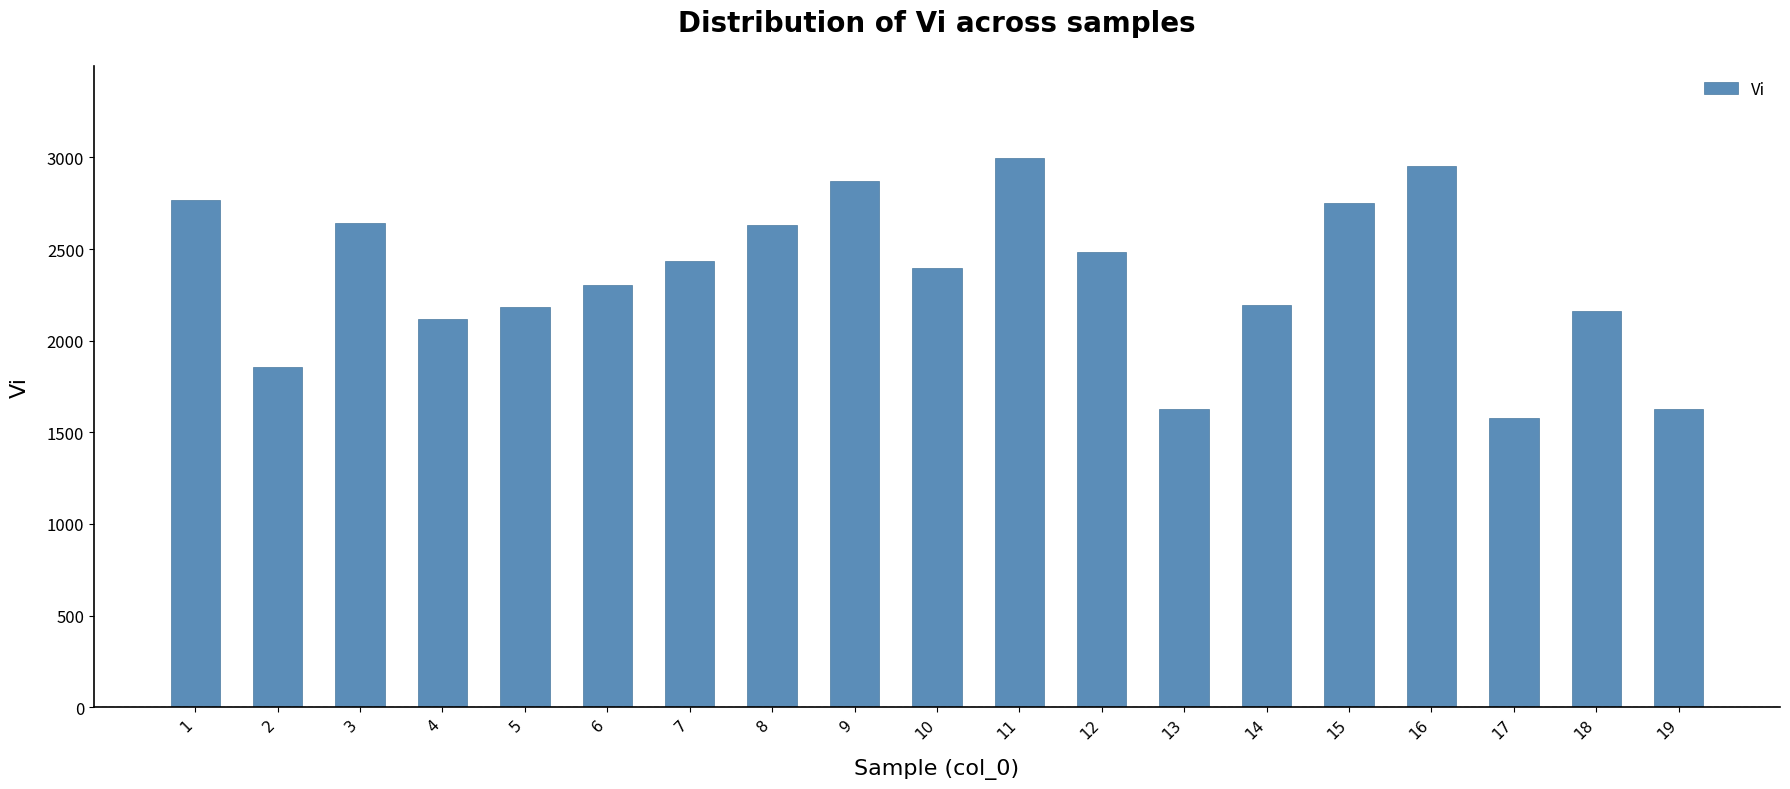

Count the number of data series in this chart.

1